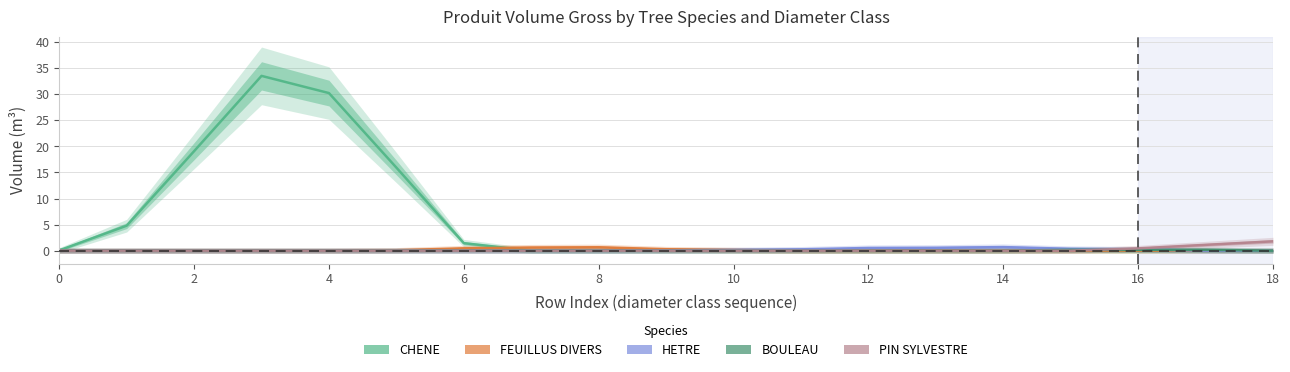

How many values in the HETRE series exceed 0?

8